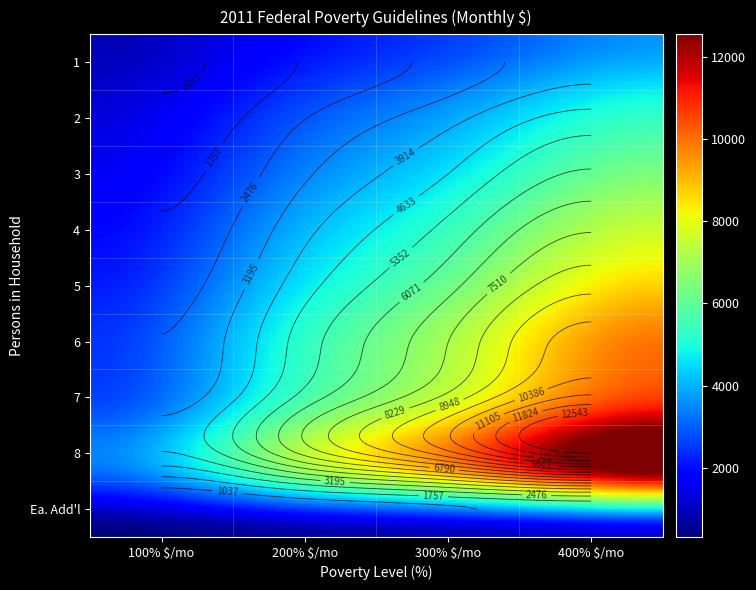

What is the lowest value of the 1 series?

907.5